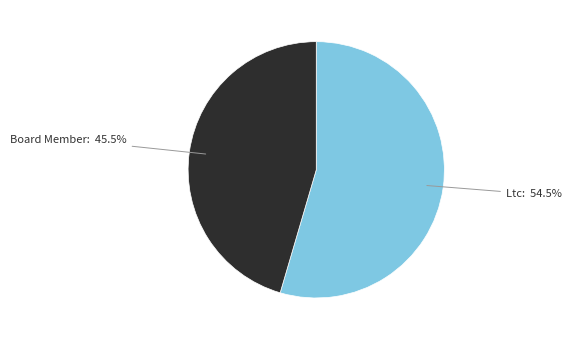

Is there any slice that represents more than half of the pie?

Yes